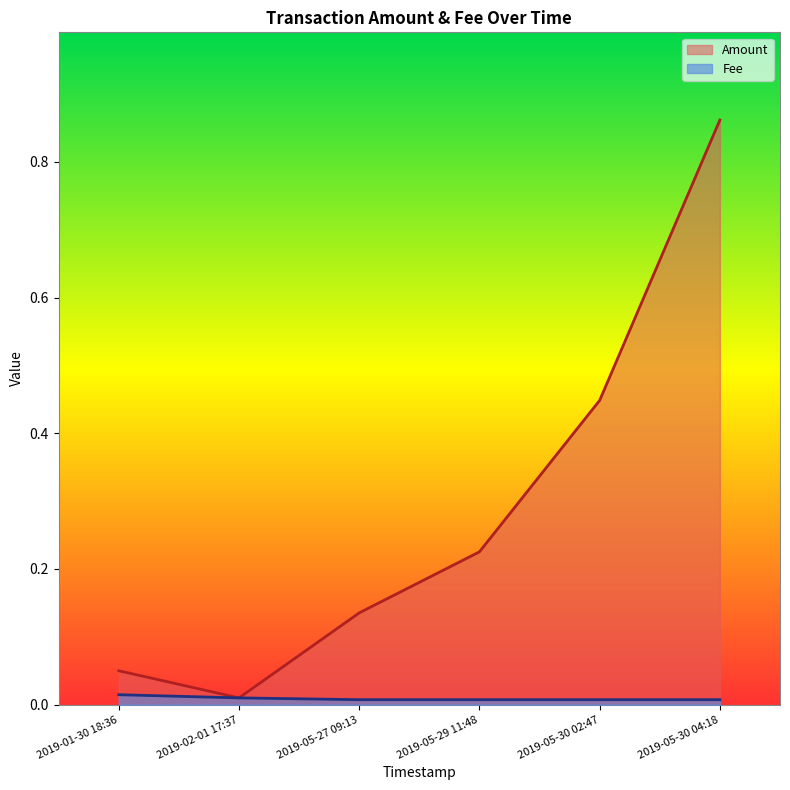

What position from the right is 2019-01-30 18:36?

6